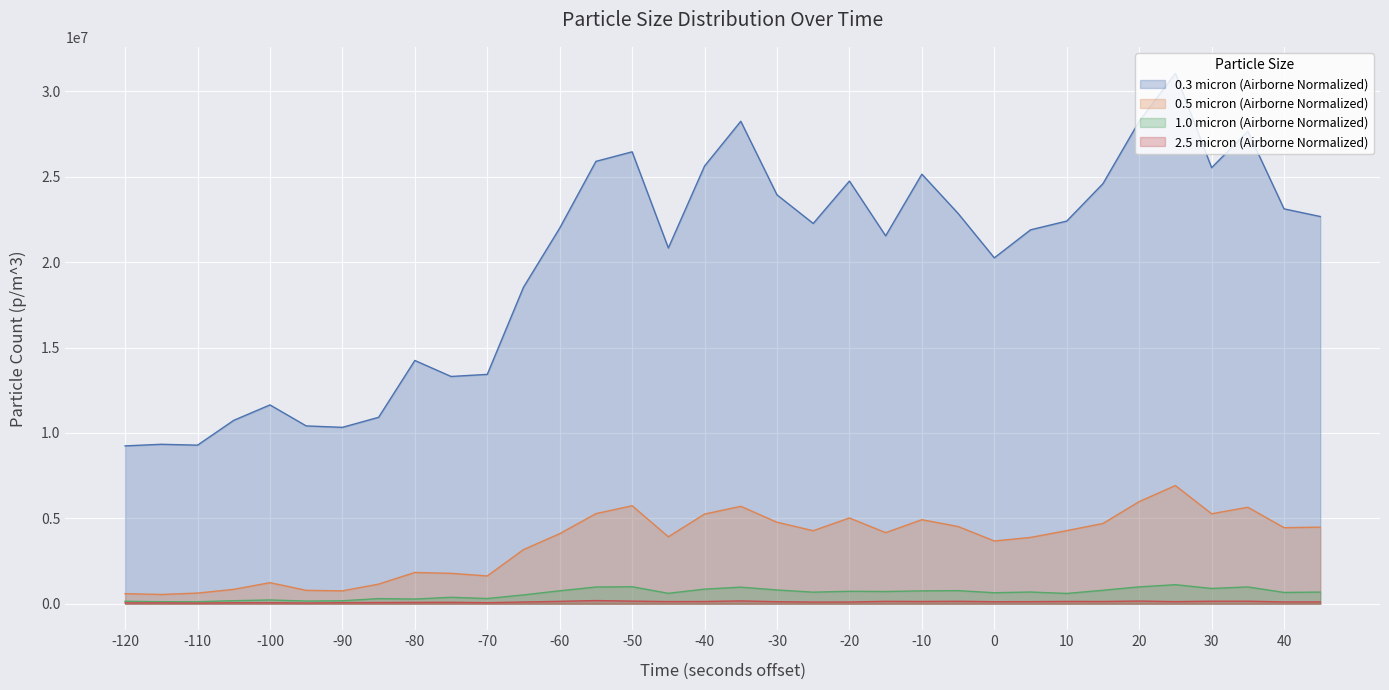

Reading left to right, extract all data points from this chart.

0.3 micron (Airborne Normalized): 9242554.4	9335785.2	9284932.0	10738483.7	11641126.6	10412176.2	10327421.0	10916469.6	14243111.2	13306566.2	13429461.3	18531724.2	21993974.1	25901188.8	26460573.1	20828590.1	25629972.1	28248907.8	23939105.9	22265190.7	24748518.1	21540533.8	25151105.3	22854239.4	20252254.8	21892267.9	22405036.8	24595958.7	28248907.8	31054304.9	25532503.7	27664096.9	23121218.3	22672015.7
0.5 micron (Airborne Normalized): 589048.6	542433.3	622950.7	843314.2	1233188.1	783985.6	754321.3	1148432.9	1830712.3	1779859.2	1627299.8	3169844.4	4102151.6	5276011.1	5737927.0	3919927.9	5250584.6	5704024.9	4771717.7	4275899.8	5021745.5	4161480.3	4920039.3	4521689.9	3674137.9	3881788.1	4280137.5	4699675.8	5979479.3	6920262.0	5267535.6	5648934.0	4453885.7	4483550.0
1.0 micron (Airborne Normalized): 144083.8	118657.3	118657.3	177985.9	220363.5	156797.1	173748.2	300881.0	275454.4	377160.6	305118.7	517006.7	758559.0	978922.5	995873.6	610237.4	856027.5	970447.0	805174.4	678041.6	728894.7	716181.4	754321.3	767034.5	644139.5	686517.1	601761.9	788223.3	987398.1	1114530.9	894167.3	983160.3	661090.6	682279.4
2.5 micron (Airborne Normalized): 50853.1	50853.1	38139.8	59328.6	63566.4	42377.6	63566.4	72041.9	80517.4	84755.2	63566.4	101706.2	139846.1	186461.4	152559.4	127132.8	131370.6	165272.6	118657.3	97468.5	101706.2	139846.1	131370.6	144083.8	118657.3	122895.0	135608.3	131370.6	156797.1	122895.0	148321.6	148321.6	105944.0	105944.0